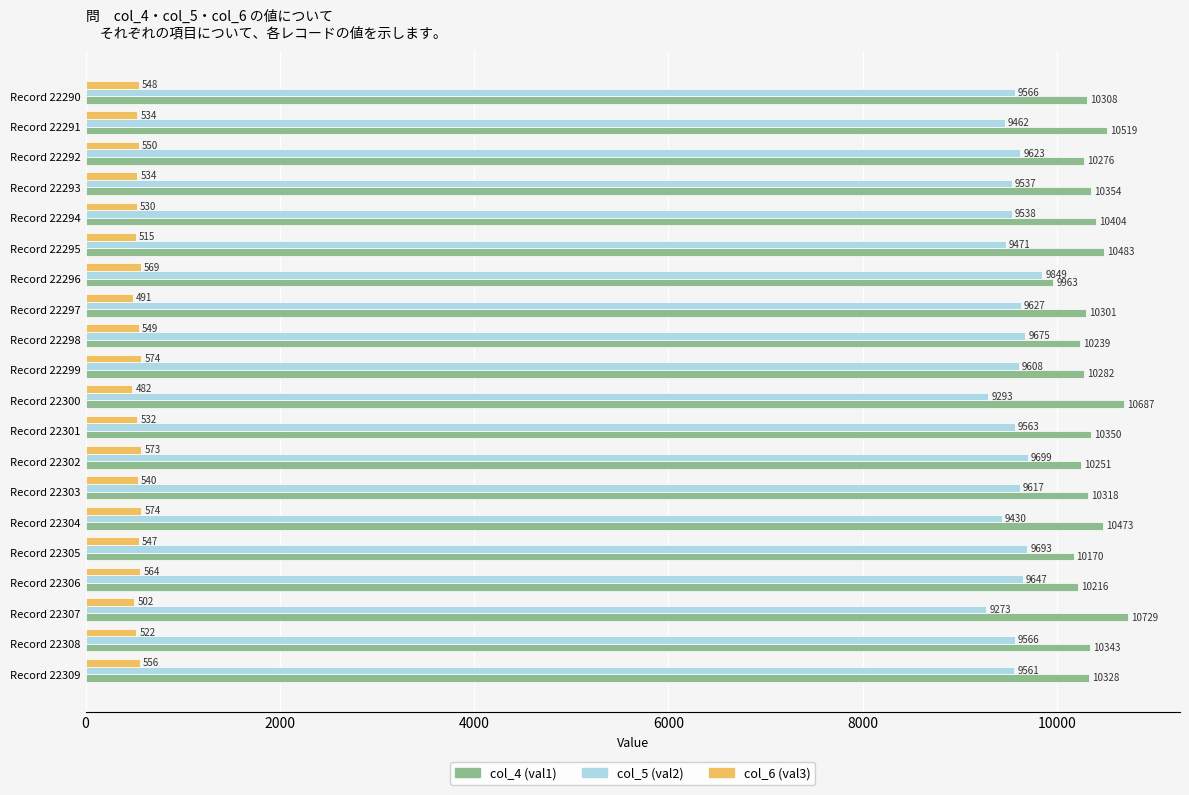

At which label is col_4 (val1) closest to 10346?

Record 22308